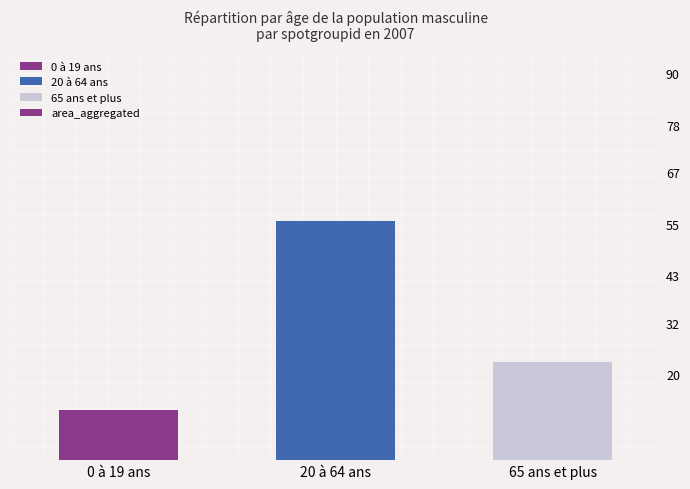

Read the value at 0 à 19 ans.

11.7